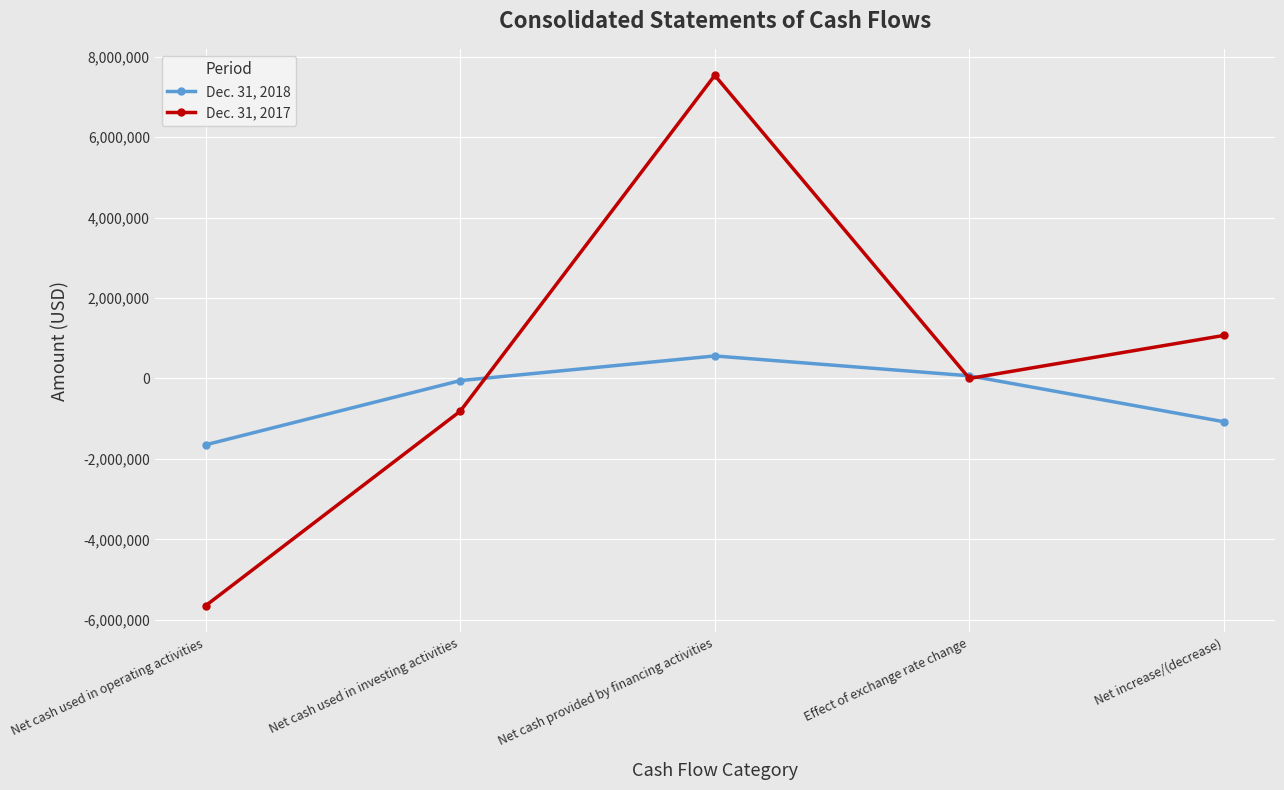

Reading left to right, transcribe all the data shown in this chart.

Dec. 31, 2018: Net cash used in operating activities=-1648963	Net cash used in investing activities=-52992	Net cash provided by financing activities=559771	Effect of exchange rate change=66504	Net increase/(decrease)=-1075680
Dec. 31, 2017: Net cash used in operating activities=-5649151	Net cash used in investing activities=-815126	Net cash provided by financing activities=7534356	Effect of exchange rate change=-9	Net increase/(decrease)=1070070